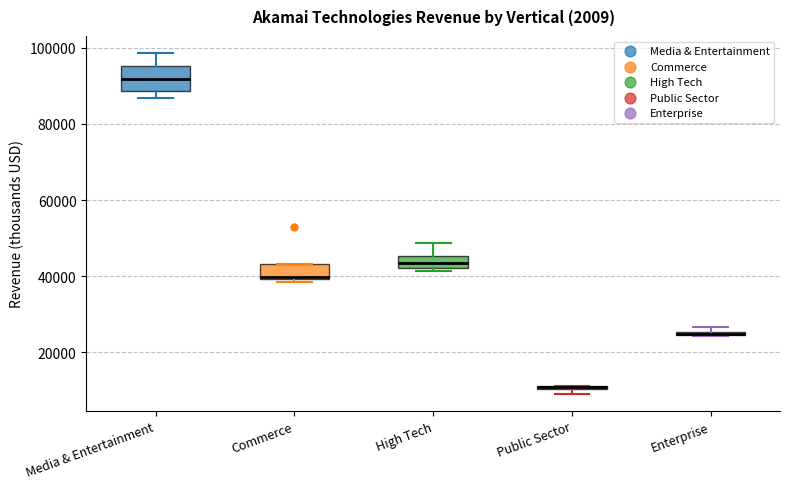

Where is the upper edge of the box for Media & Entertainment on the y-axis? The values are not printed on the chart, so give them approximately, as read against the axis.

96000